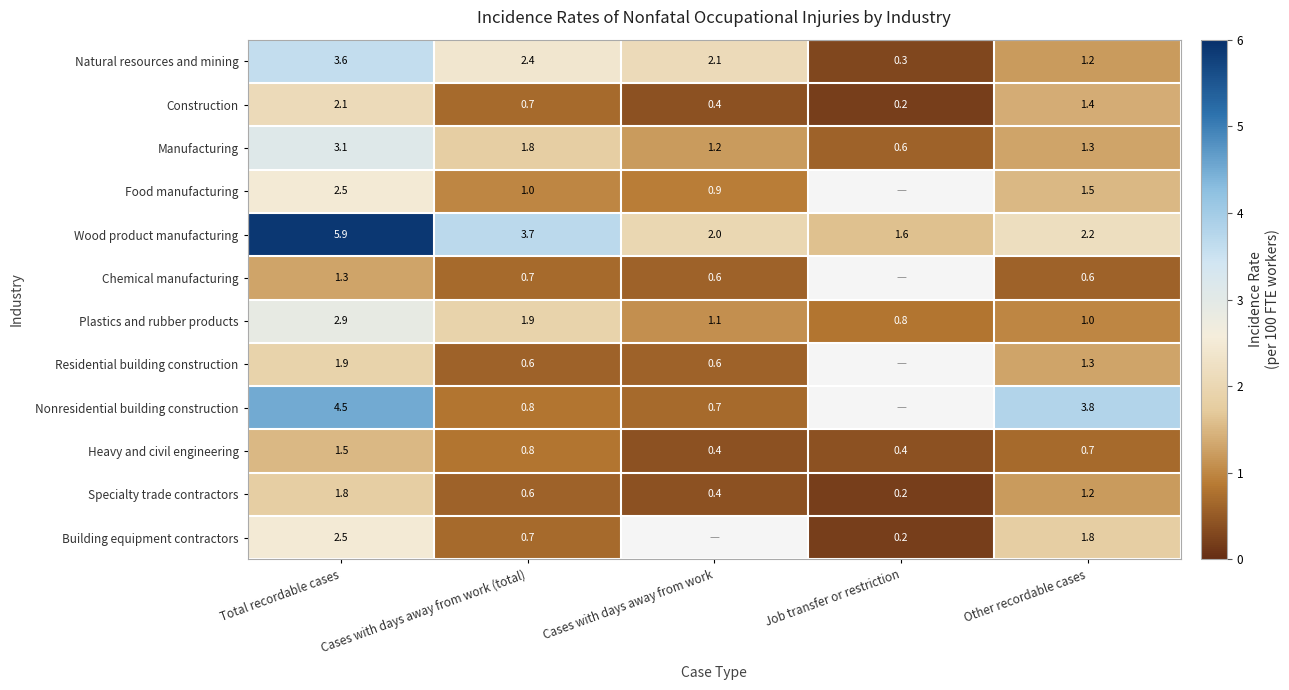

What is the sum of the Manufacturing values at Other recordable cases and Job transfer or restriction?

1.9